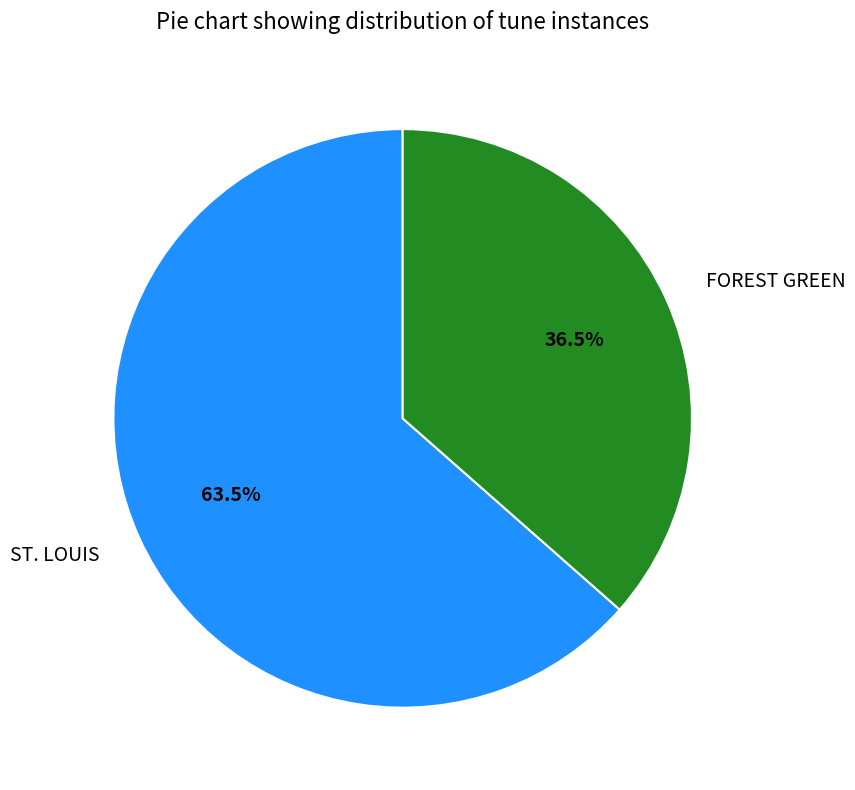

Which has a higher value, ST. LOUIS or FOREST GREEN?

ST. LOUIS